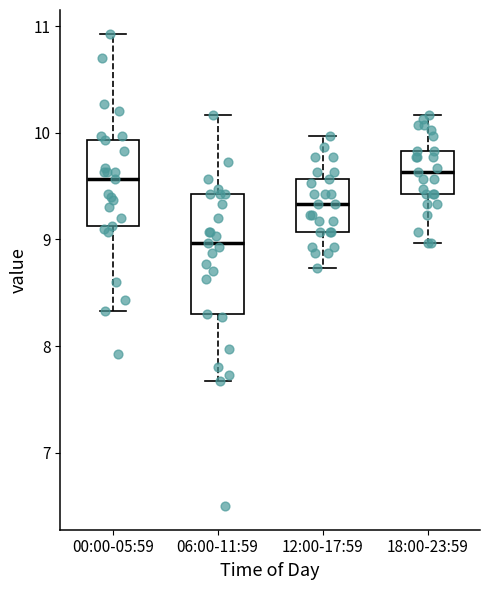

Reading left to right, transcribe this box plot: for each box, give where its median line is, the range the box spans, and where its two whiskers end, as read against the y-axis. The values are not printed on the chart, so give them approximately, as read against the axis.

00:00-05:59: median 9.6, box 9.1 to 9.9, whiskers 8.3 to 10.9
06:00-11:59: median 9.0, box 8.3 to 9.4, whiskers 7.7 to 10.2
12:00-17:59: median 9.3, box 9.1 to 9.6, whiskers 8.7 to 10.0
18:00-23:59: median 9.6, box 9.4 to 9.8, whiskers 9.0 to 10.2